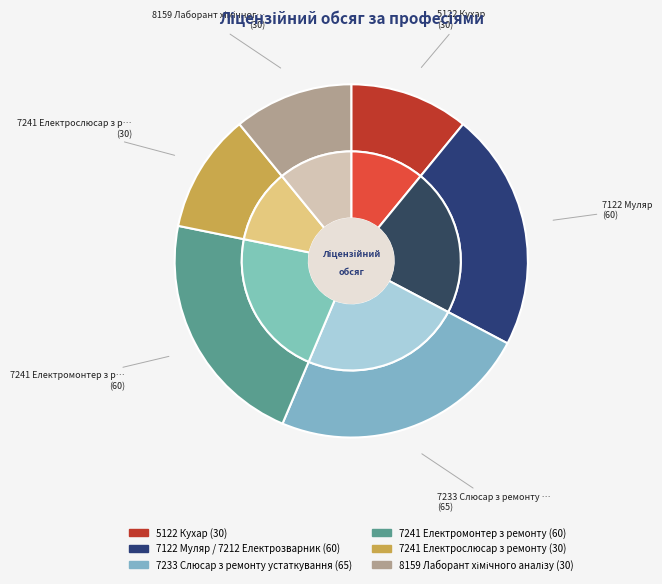

Is it true that 7241 Електрослюсар з ремонту is 11% of the pie?

True